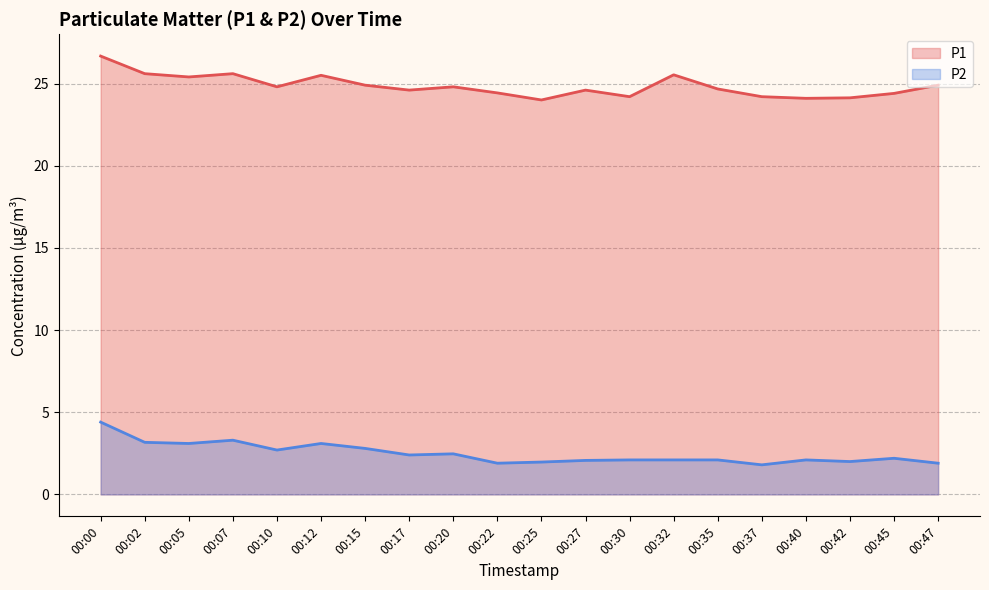

List the labels in order of P2 value, smallest first.

00:37, 00:22, 00:47, 00:25, 00:42, 00:27, 00:30, 00:32, 00:35, 00:40, 00:45, 00:17, 00:20, 00:10, 00:15, 00:05, 00:12, 00:02, 00:07, 00:00